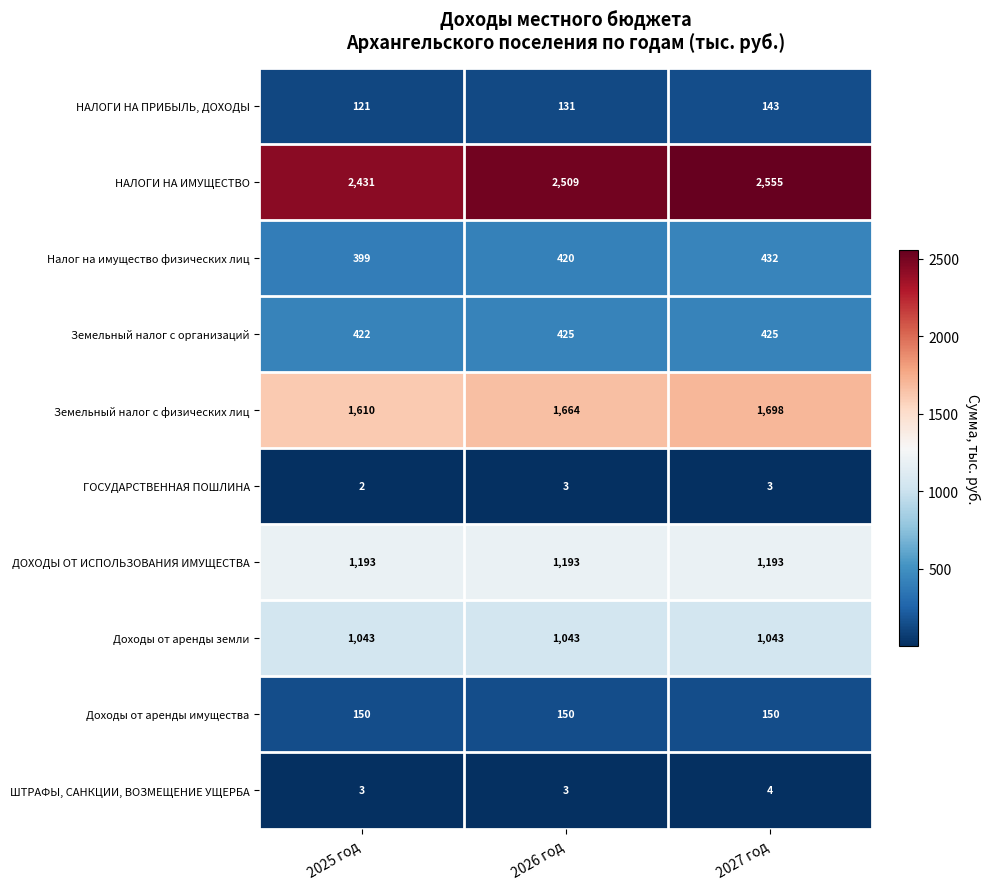

What is the maximum value shown in the chart?

2555